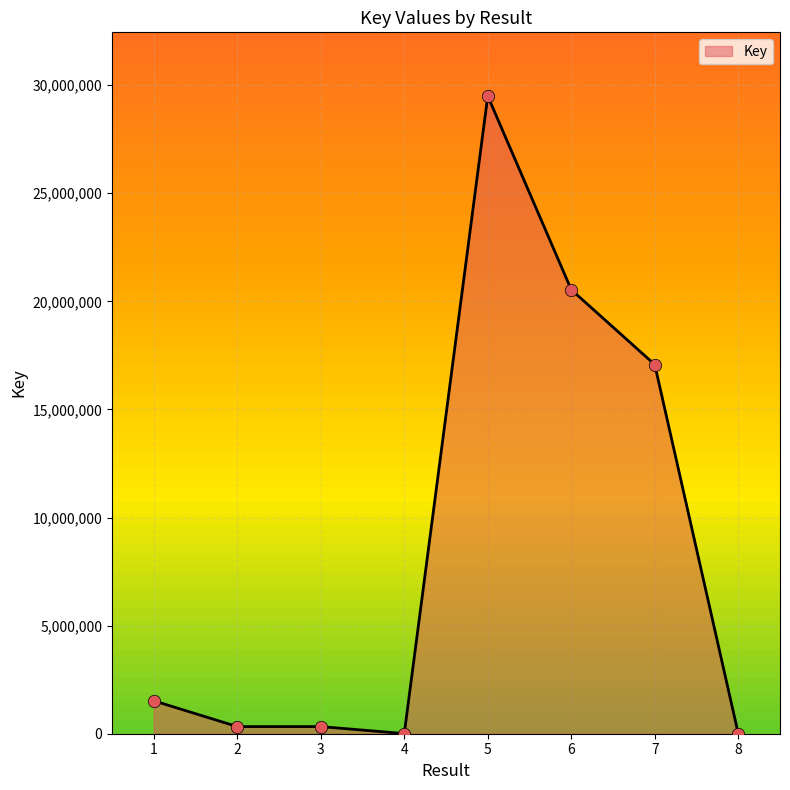

What is the change in value from 3 to 8?

-322440